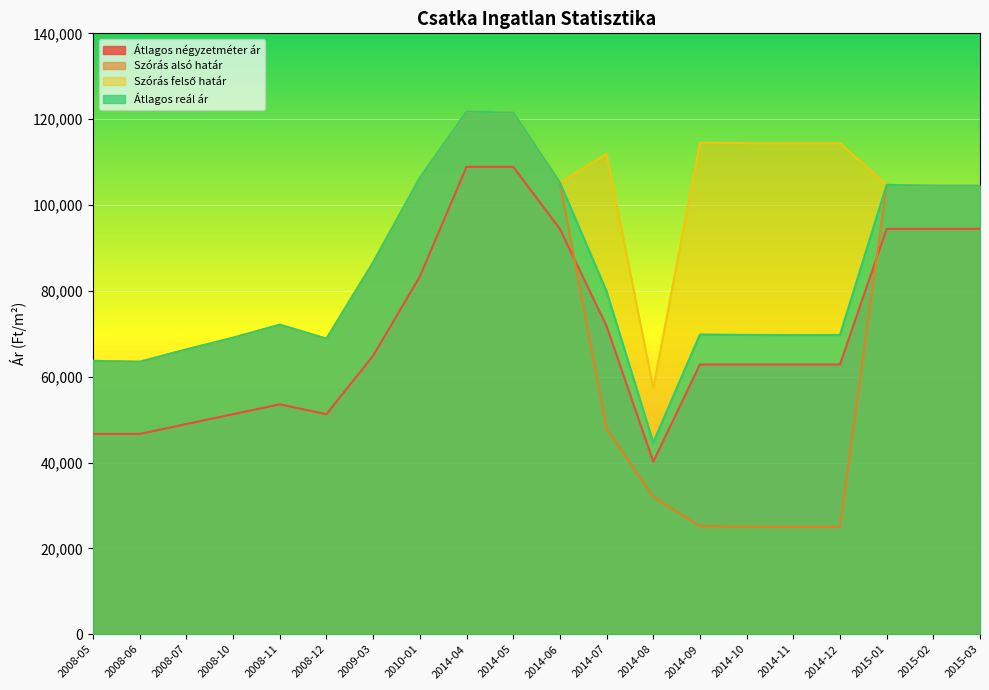

Count the number of categories in the chart.

20